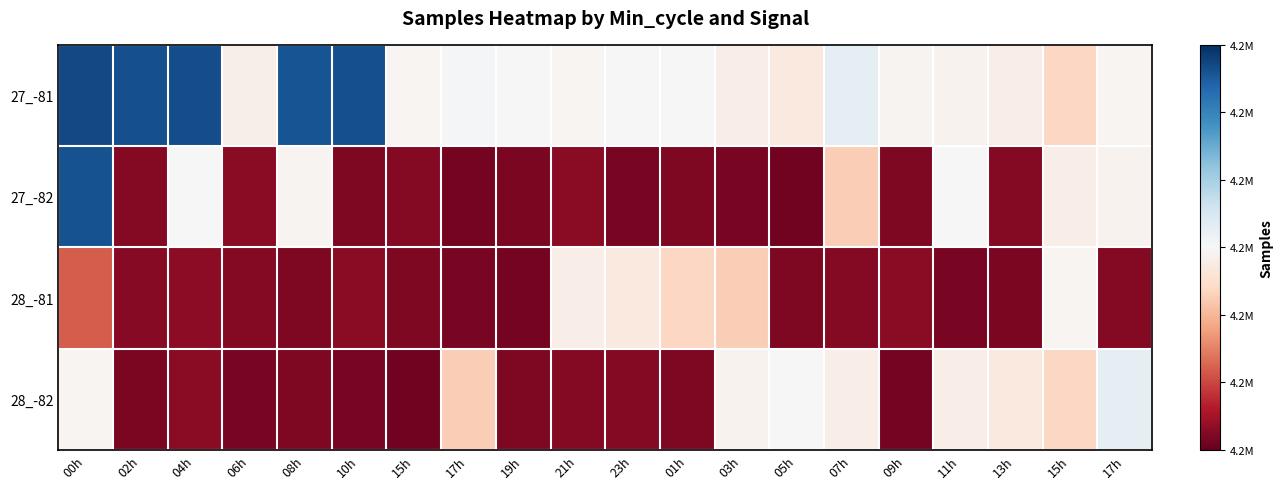

Between 00h and 10h, which is larger?

00h